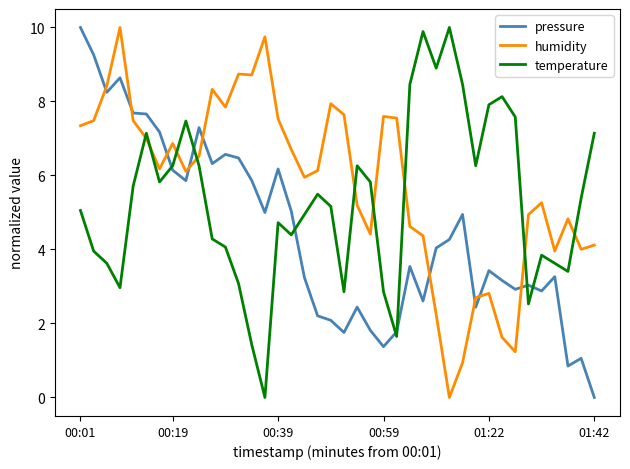

After their last crossing, which series has the higher values: pressure or humidity?

humidity